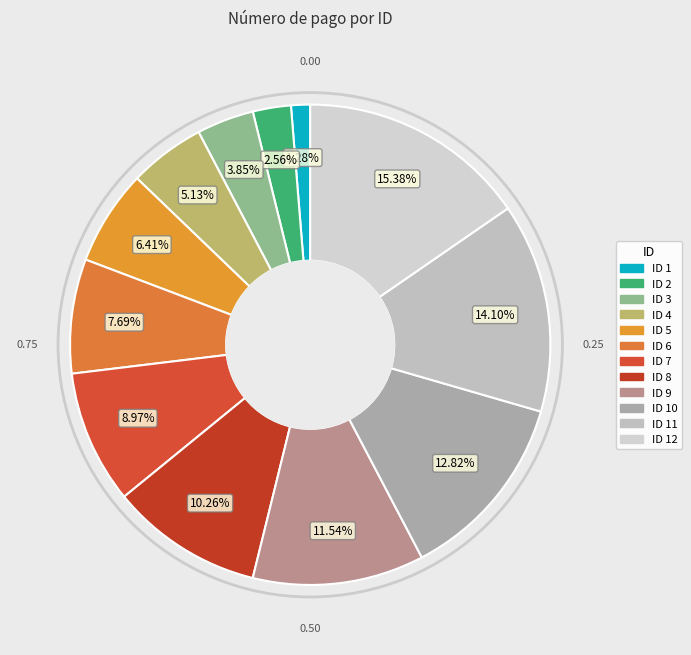

How many segments does this pie chart have?

12